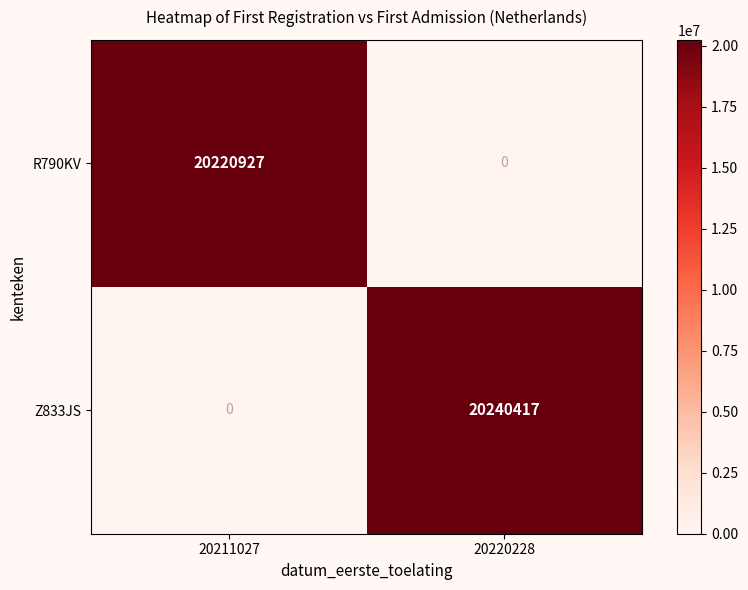

List the series in order of their overall mean, lowest first.

R790KV, Z833JS